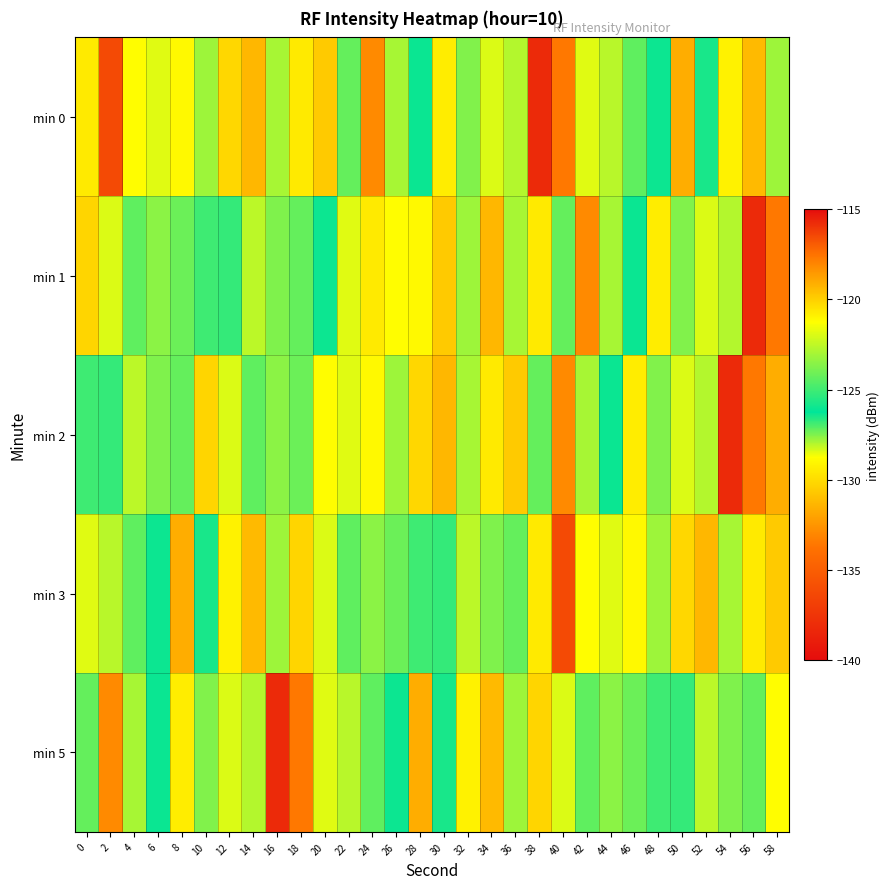

At which category does the chart reach its minimum across all series?

38